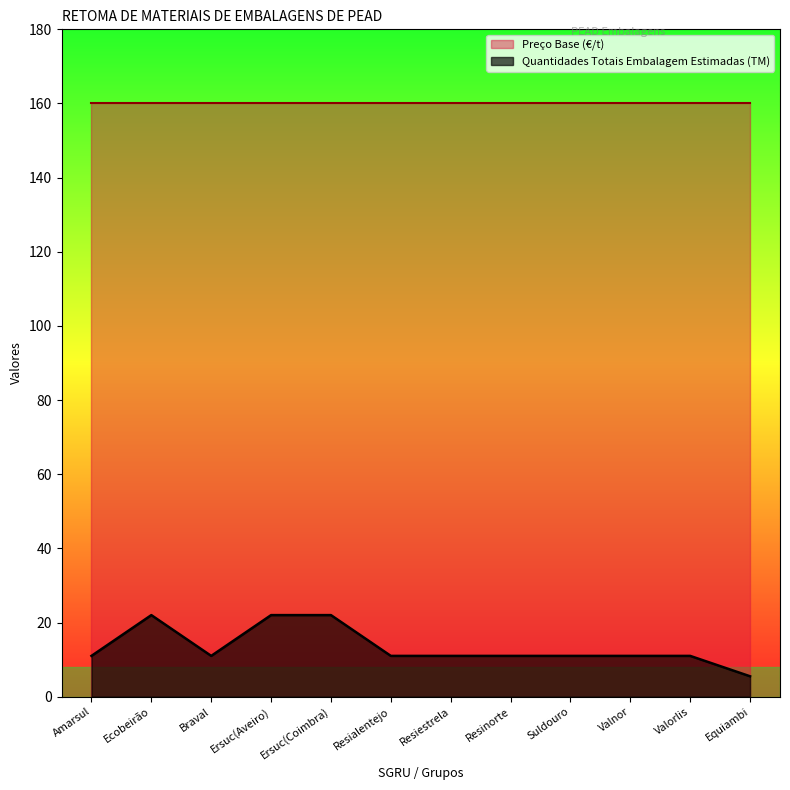

Rank the categories by value from highest to lowest.

Ecobeirão, Ersuc(Aveiro), Ersuc(Coimbra), Amarsul, Braval, Resialentejo, Resiestrela, Resinorte, Suldouro, Valnor, Valorlis, Equiambi